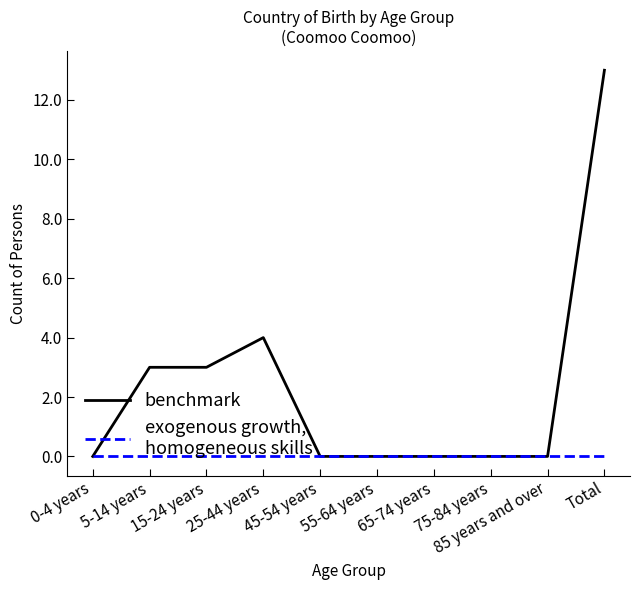

What is the greatest value displayed?

13